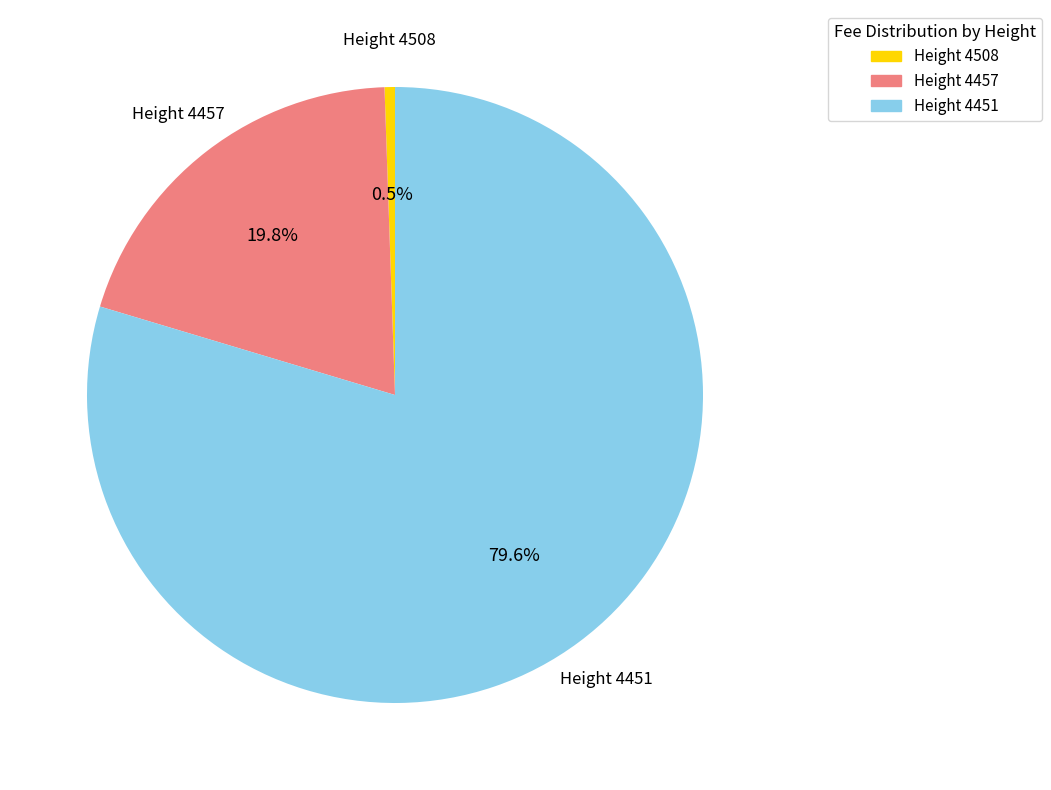

Which category accounts for the majority?

Height 4451